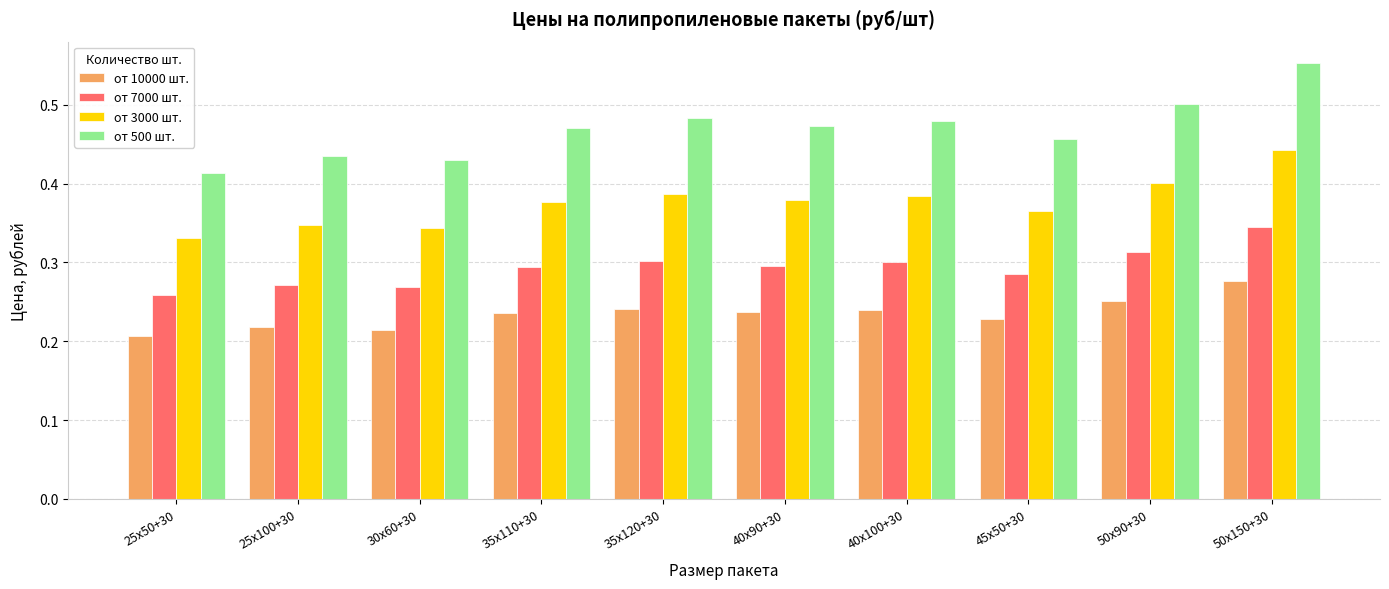

What is the sum of the от 500 шт. values at 35х120+30 and 25х50+30?

0.9